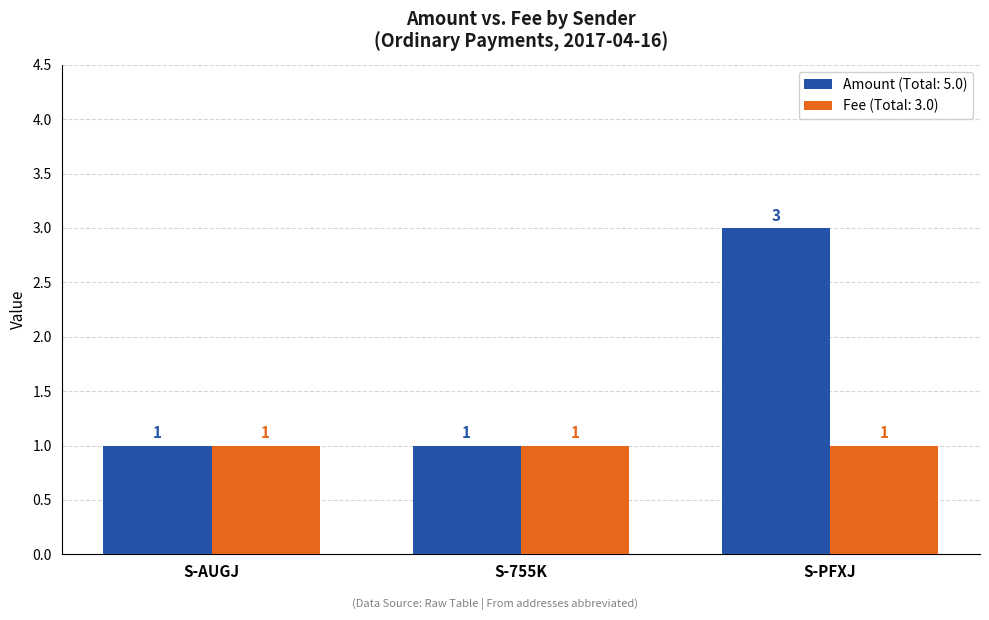

What is the sum of the Amount (Total: 5.0) values at S-AUGJ and S-PFXJ?

4